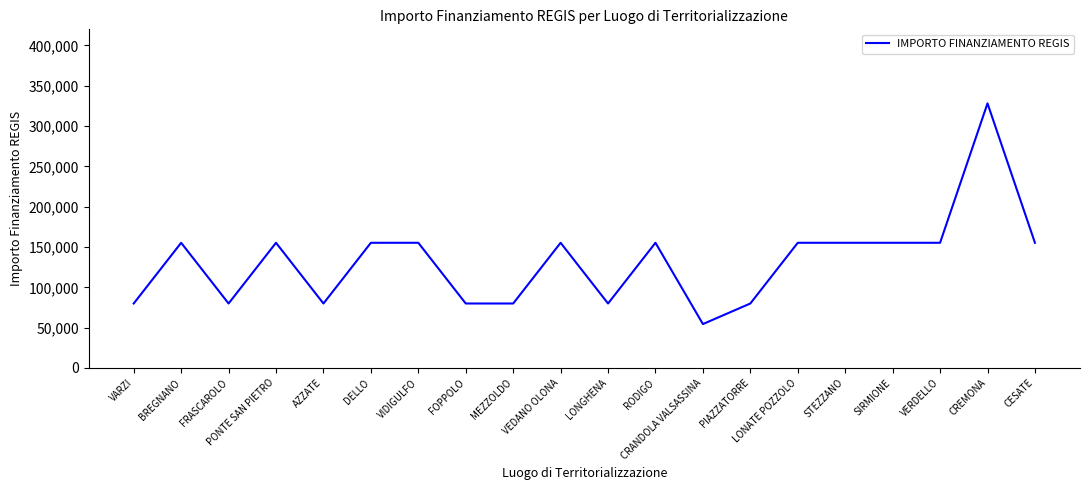

Reading right to left, extract all data points from this chart.

155234	328160	155234	155234	155234	155234	79922	54412	155234	79922	155234	79922	79922	155234	155234	79922	155234	79922	155234	79922